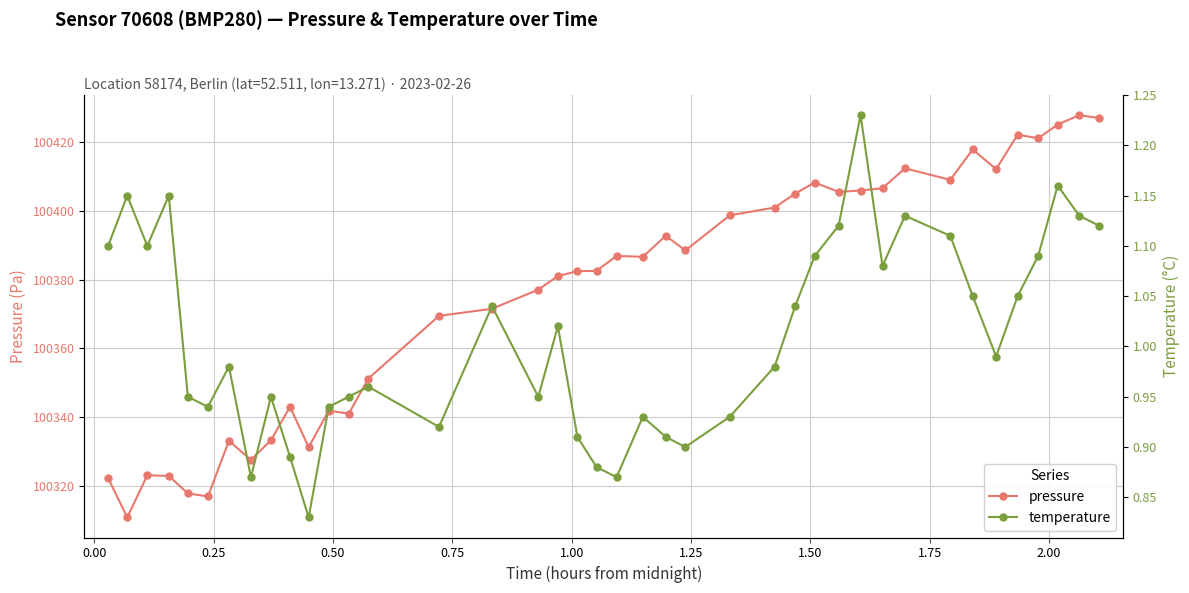

How many series are shown in this chart?

2